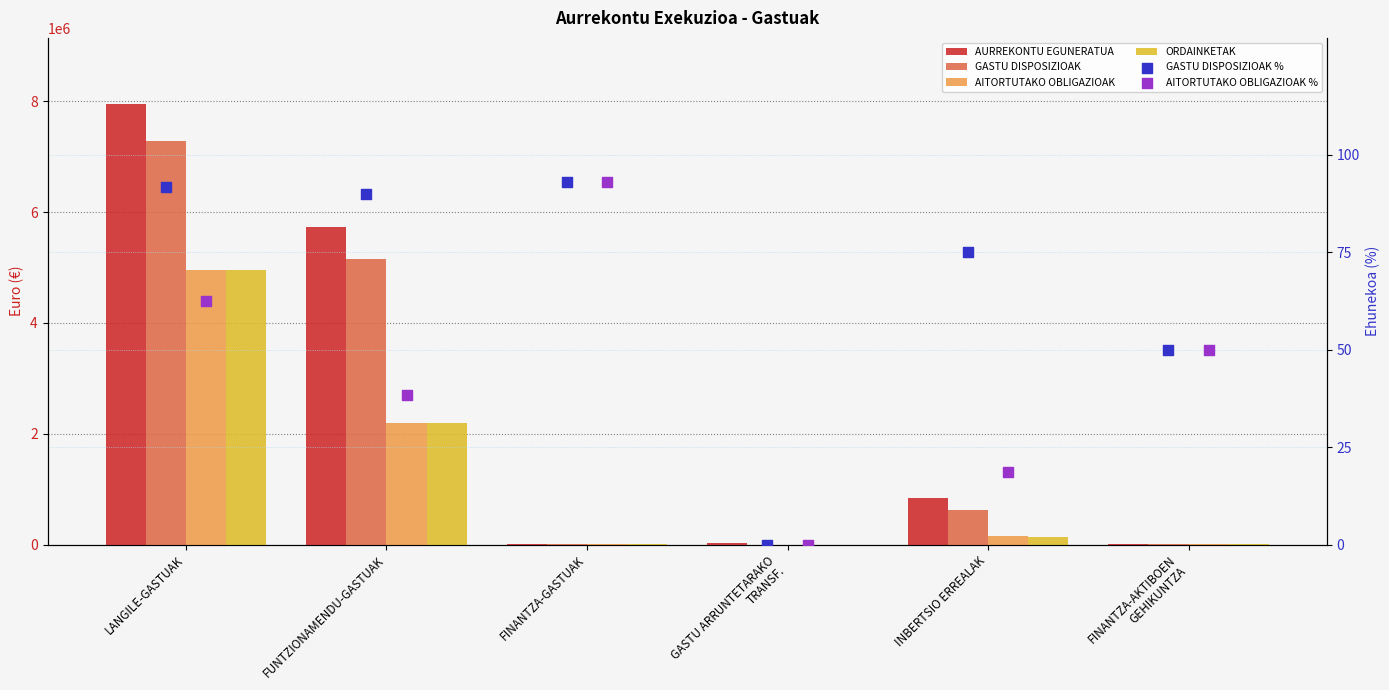

Which series reaches the minimum Y coordinate?

GASTU DISPOSIZIOAK